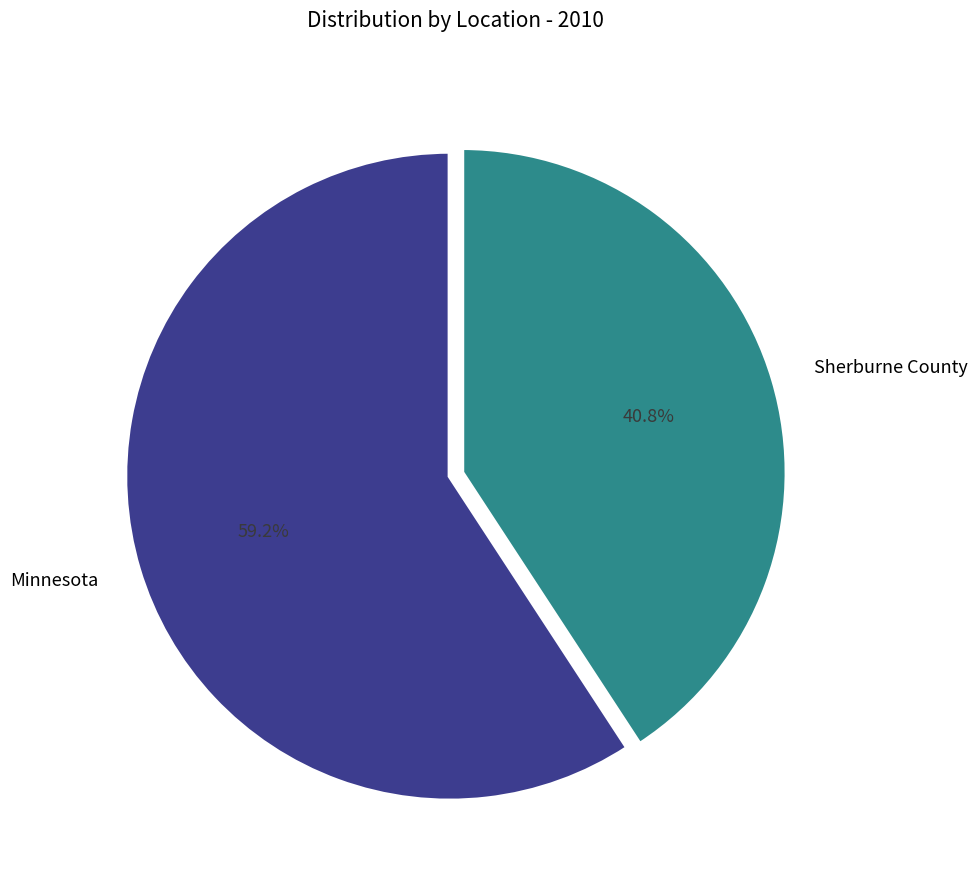

To the nearest percent, what percentage of the pie is Sherburne County?

41%